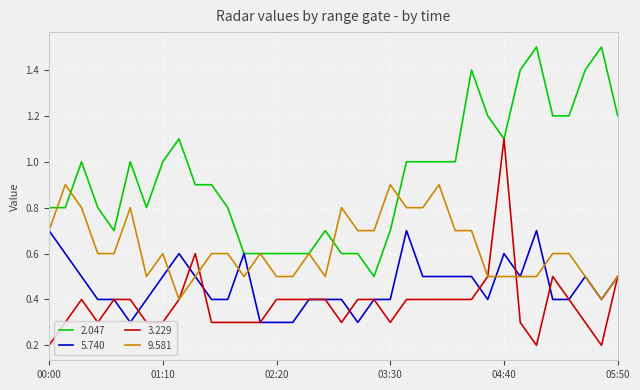

Reading left to right, extract all data points from this chart.

2.047: 0.8	0.8	1.0	0.8	0.7	1.0	0.8	1.0	1.1	0.9	0.9	0.8	0.6	0.6	0.6	0.6	0.6	0.7	0.6	0.6	0.5	0.7	1.0	1.0	1.0	1.0	1.4	1.2	1.1	1.4	1.5	1.2	1.2	1.4	1.5	1.2
5.740: 0.7	0.6	0.5	0.4	0.4	0.3	0.4	0.5	0.6	0.5	0.4	0.4	0.6	0.3	0.3	0.3	0.4	0.4	0.4	0.3	0.4	0.4	0.7	0.5	0.5	0.5	0.5	0.4	0.6	0.5	0.7	0.4	0.4	0.5	0.4	0.5
3.229: 0.2	0.3	0.4	0.3	0.4	0.4	0.3	0.3	0.4	0.6	0.3	0.3	0.3	0.3	0.4	0.4	0.4	0.4	0.3	0.4	0.4	0.3	0.4	0.4	0.4	0.4	0.4	0.5	1.1	0.3	0.2	0.5	0.4	0.3	0.2	0.5
9.581: 0.7	0.9	0.8	0.6	0.6	0.8	0.5	0.6	0.4	0.5	0.6	0.6	0.5	0.6	0.5	0.5	0.6	0.5	0.8	0.7	0.7	0.9	0.8	0.8	0.9	0.7	0.7	0.5	0.5	0.5	0.5	0.6	0.6	0.5	0.4	0.5